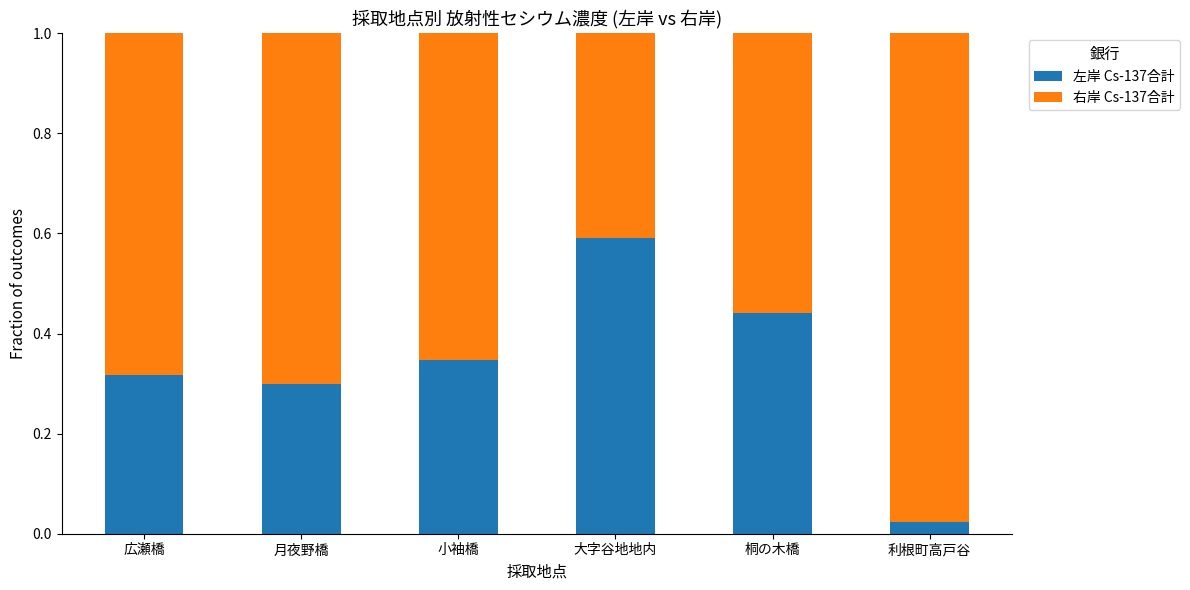

The 左岸 Cs-137合計 series shows 0.2 at 大字谷地地内. True or false?

False